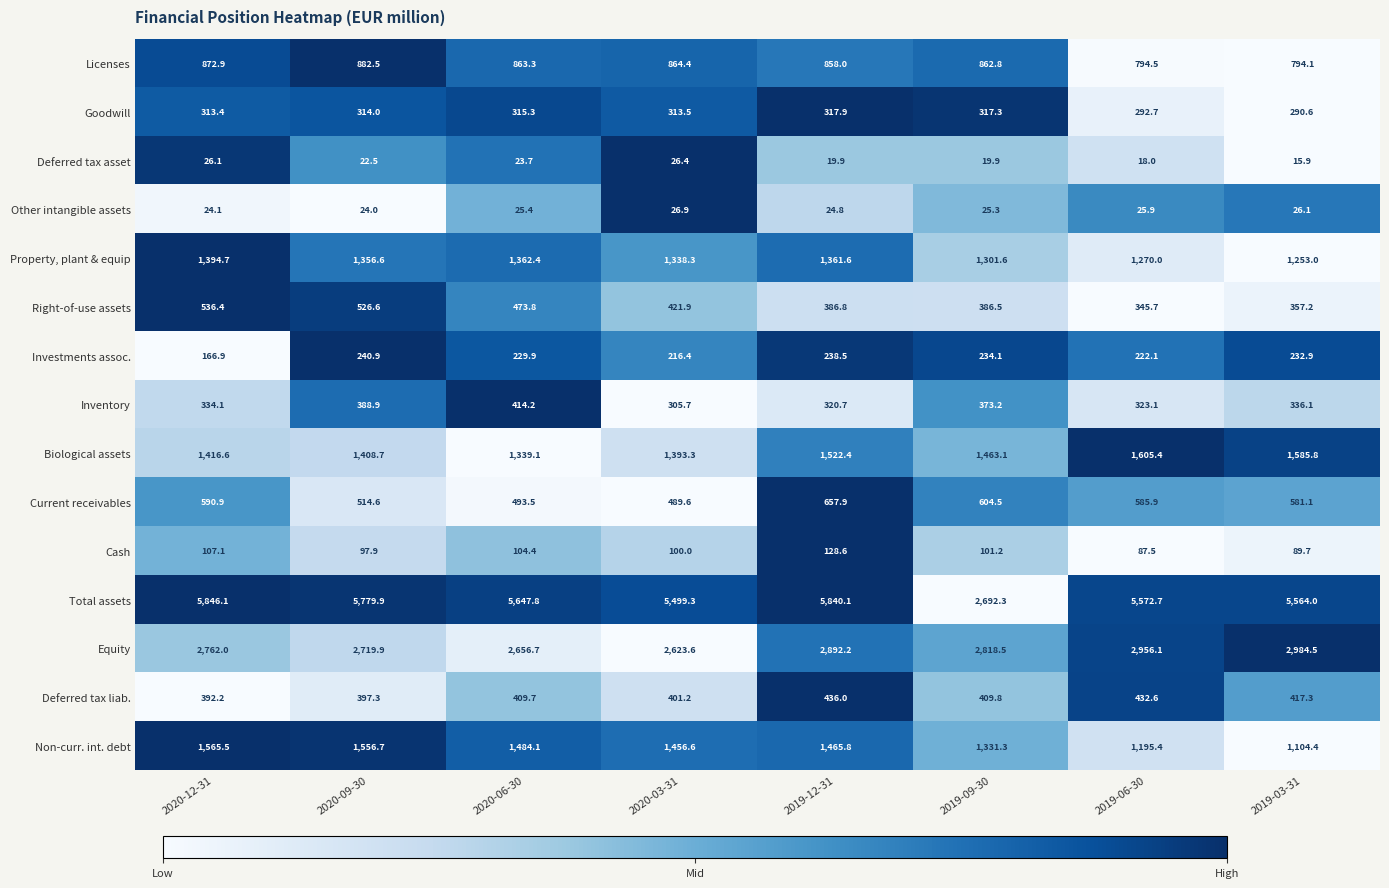

Which series has the largest total across all categories?

Total assets